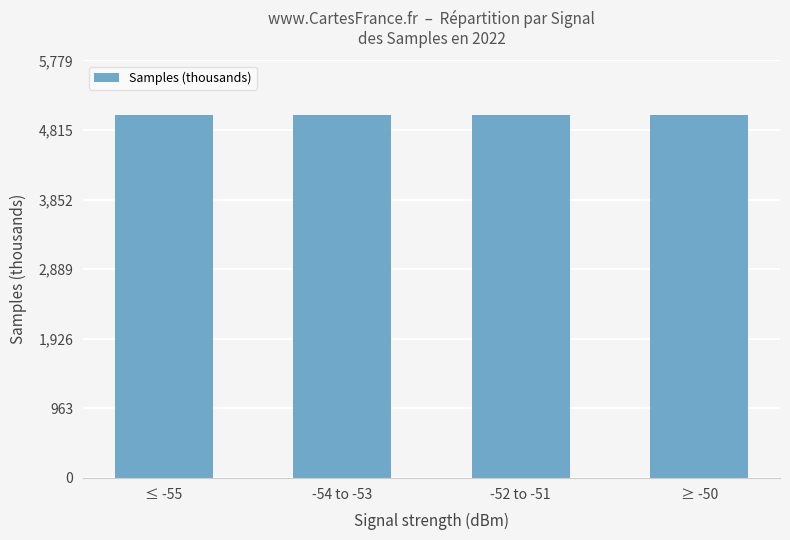

The value at -54 to -53 is 1914.2. True or false?

False